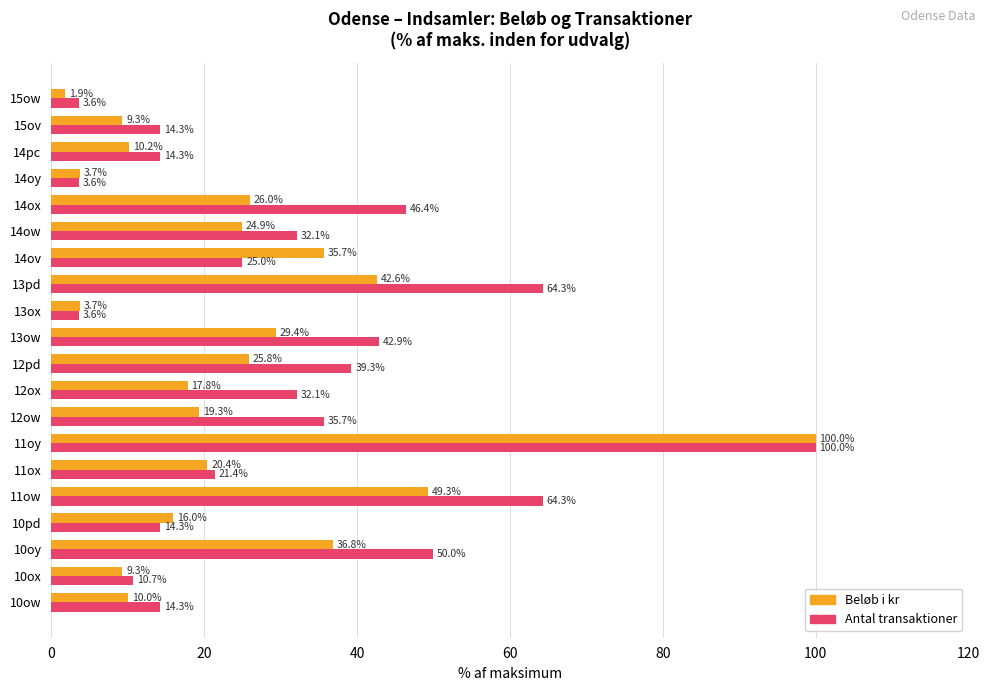

At 13ow, list the series in order from smallest to largest.

Beløb i kr, Antal transaktioner